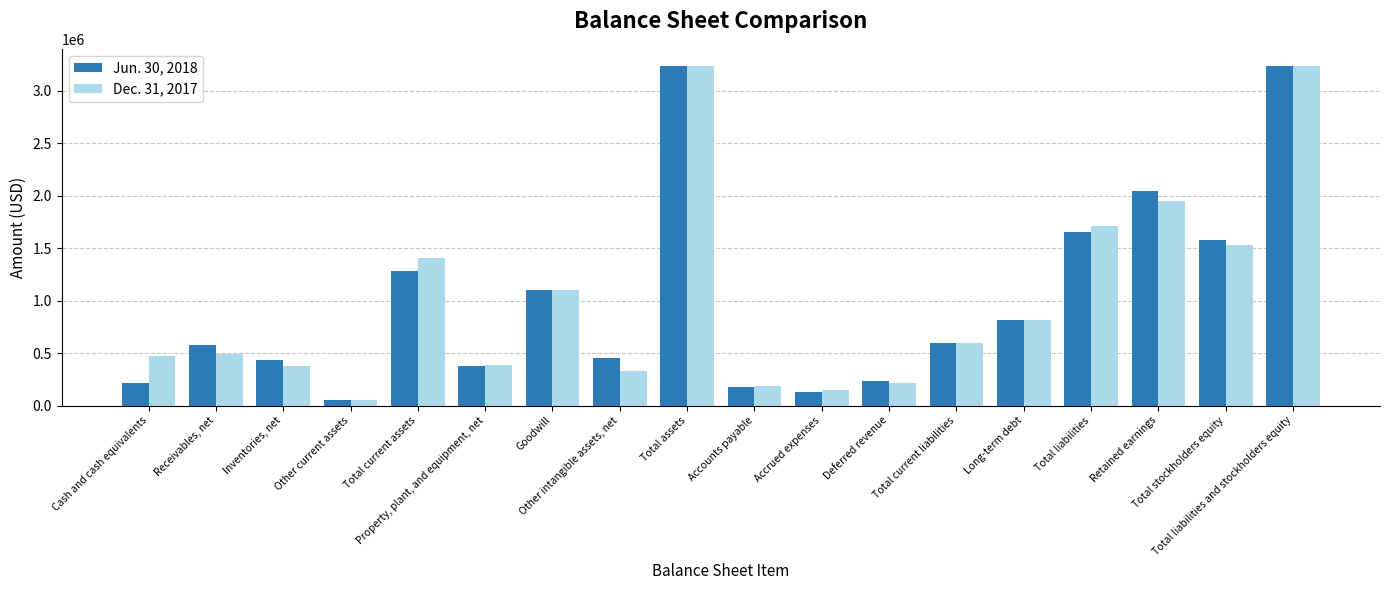

Which series has the widest spread of values?

Dec. 31, 2017